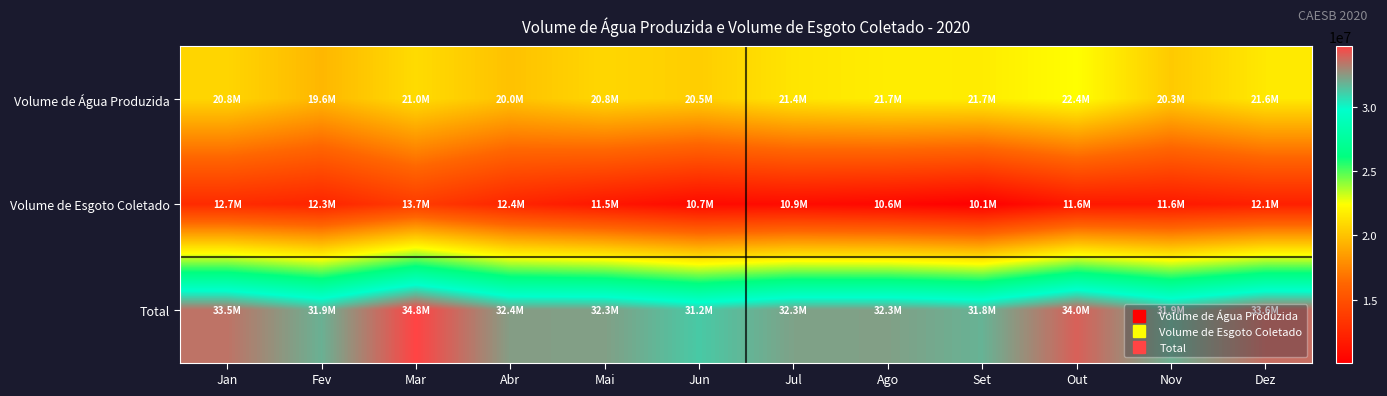

Which series changed the most between Jul and Nov?

Volume de Água Produzida